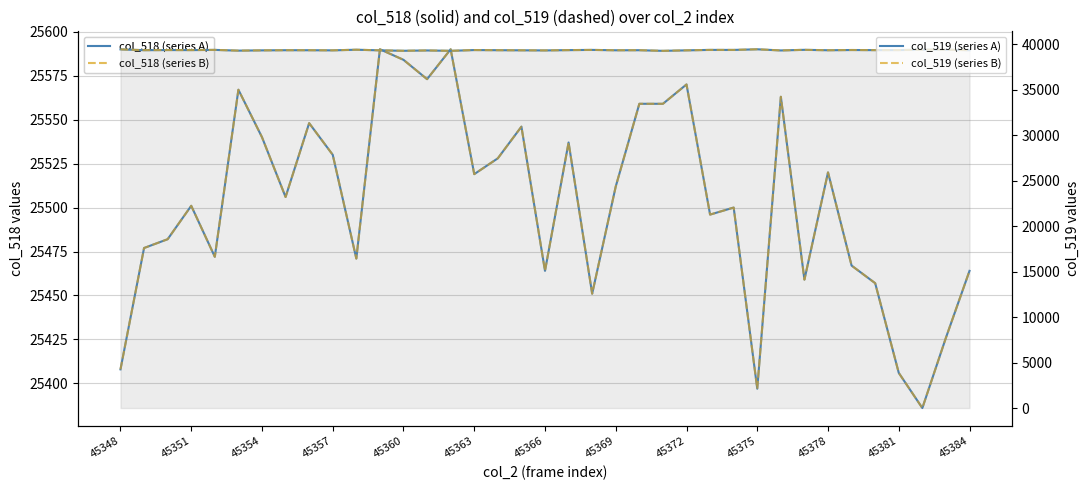

True or false: col_519 (dashed) has a value of 39349 at 45363.

True